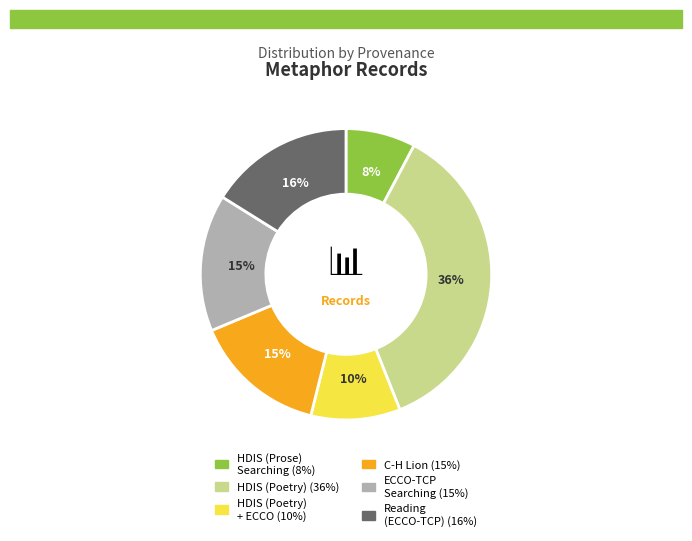

To the nearest percent, what is the difference between the largest and smallest slice percentages?

28%